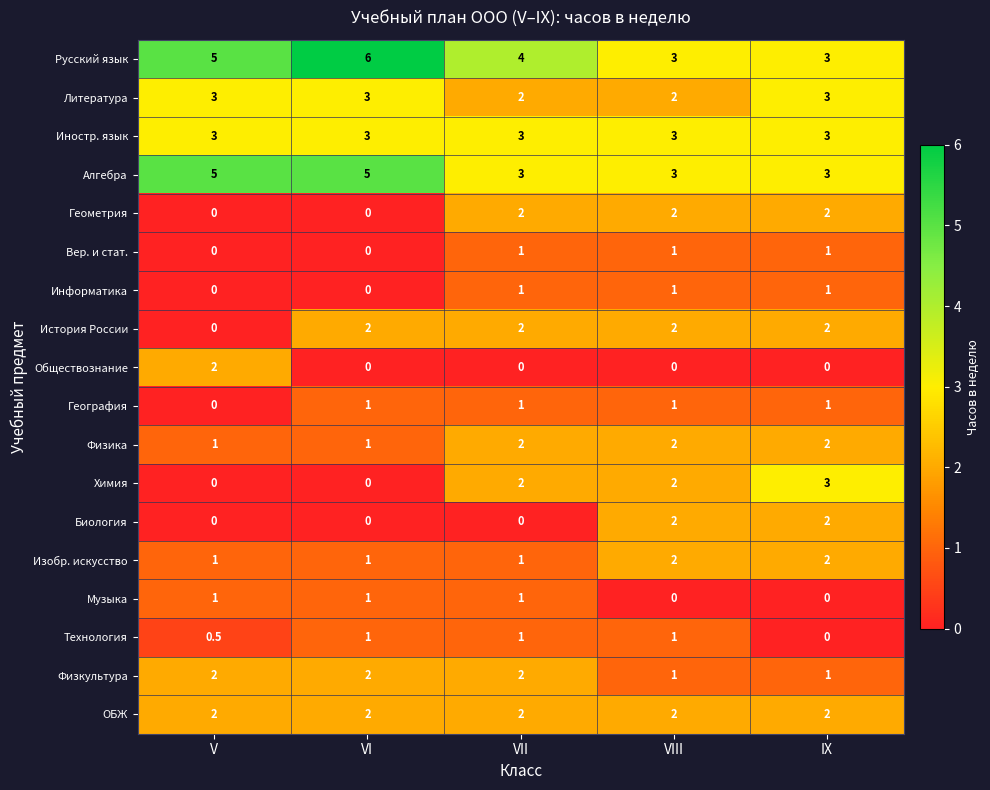

Which series has the largest total across all categories?

Русский язык